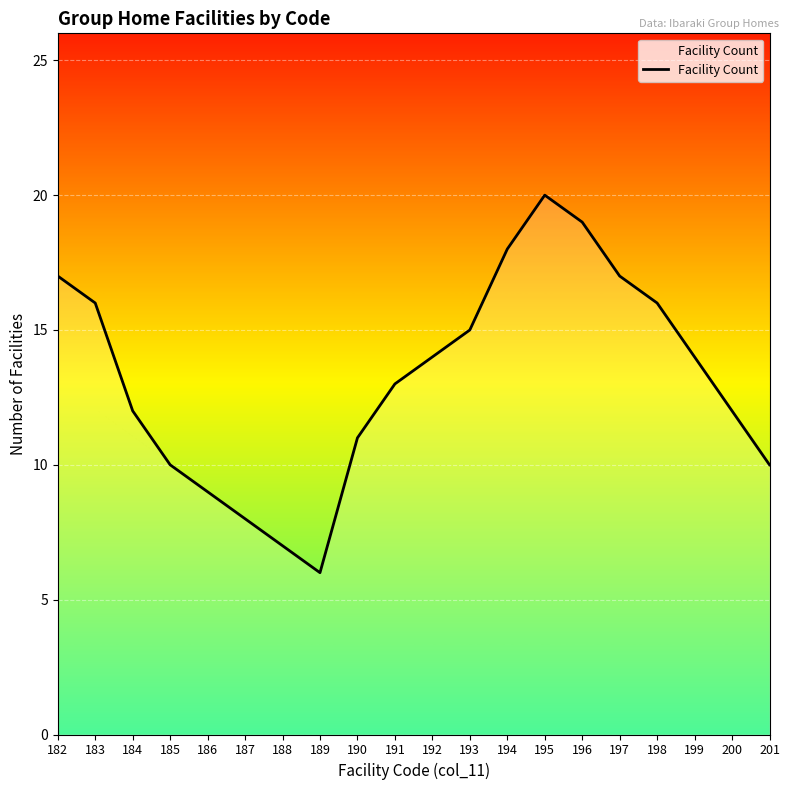

What is the ratio of the value at 187 to the value at 182?

0.5